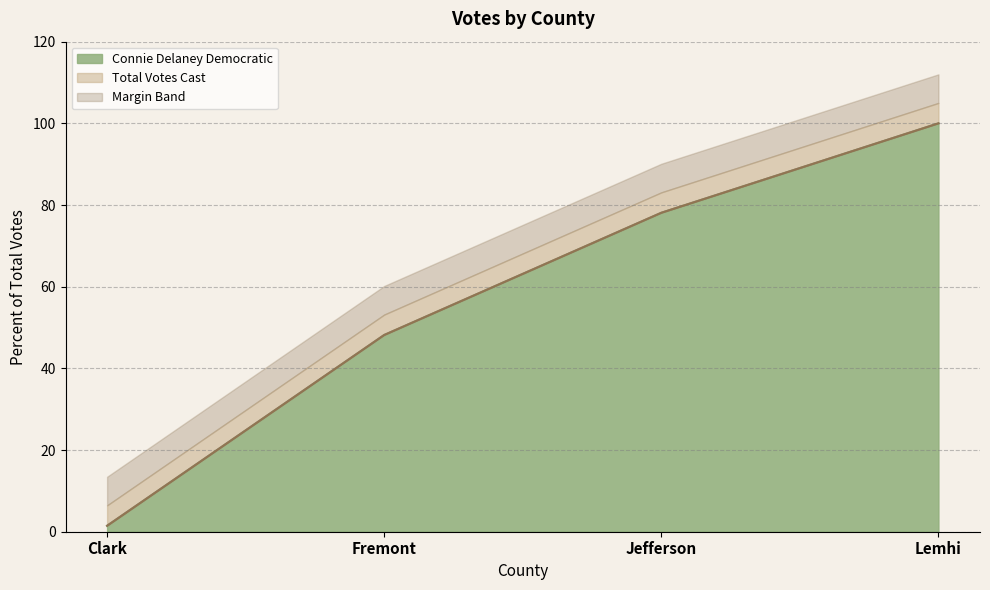

Which series has the widest spread of values?

Connie Delaney Democratic